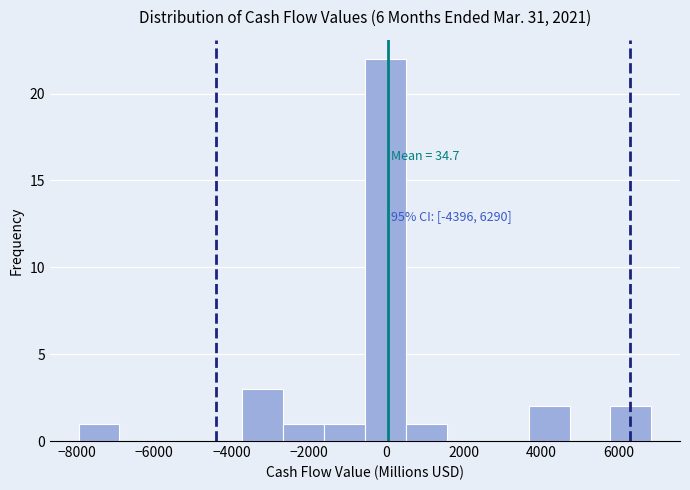

Over which range of the x-axis is the bar tallest?

-600 to 600